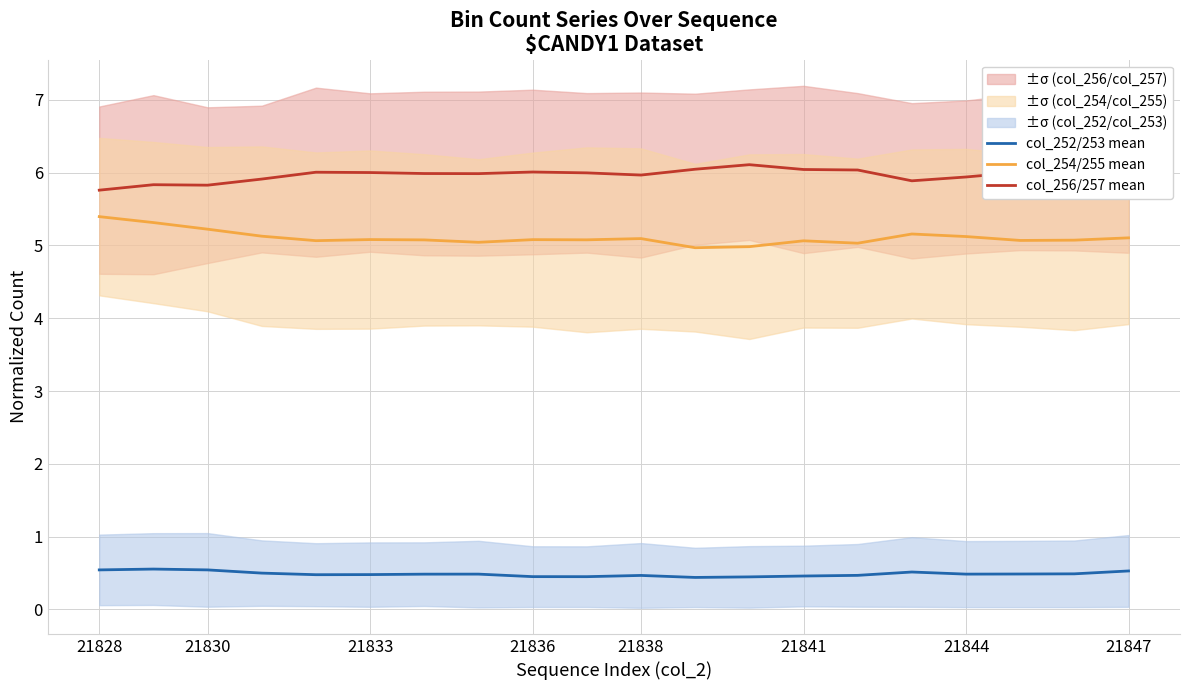

True or false: col_252/253 mean has more than 2 points higher than both neighbors.

True